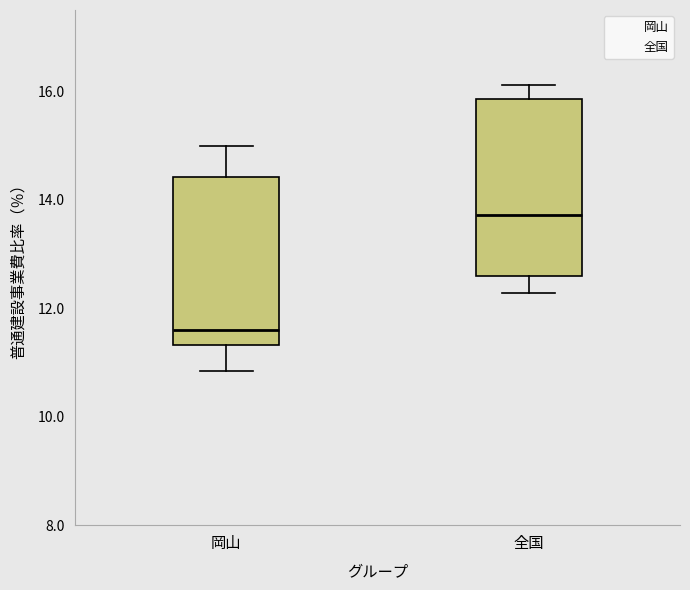

Reading left to right, read every box against the y-axis: the position of its median line, the range the box covers, and the ends of its whiskers. The values are not printed on the chart, so give them approximately, as read against the axis.

岡山: median 11.6, box 11.4 to 14.4, whiskers 10.8 to 15.0
全国: median 13.8, box 12.6 to 15.8, whiskers 12.2 to 16.2